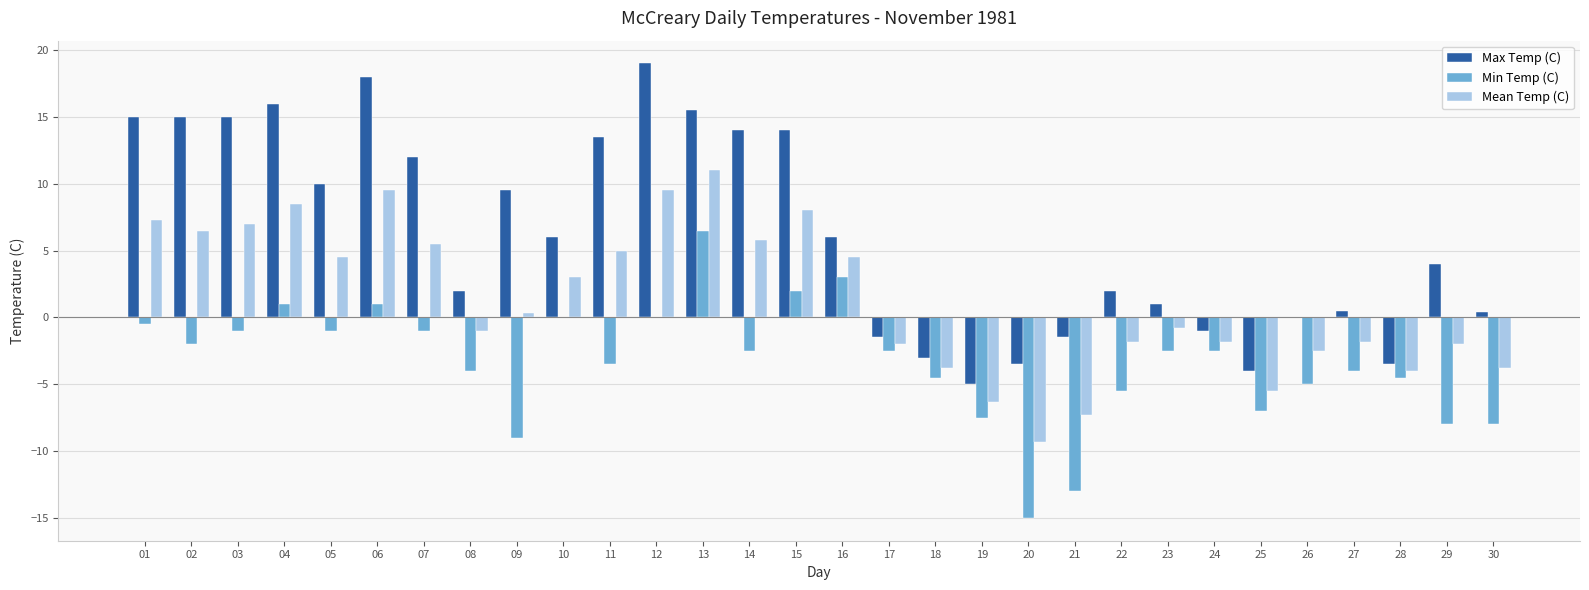

What is the maximum value for Max Temp (C)?

19.0